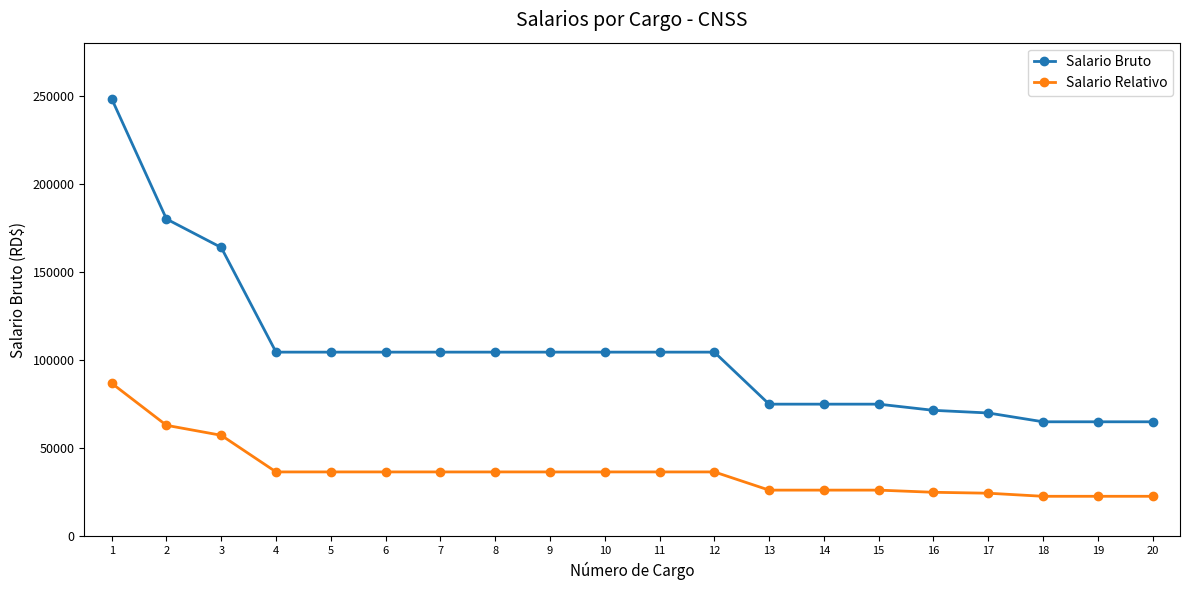

The value of Salario Relativo at 17 is 10374.3. True or false?

False